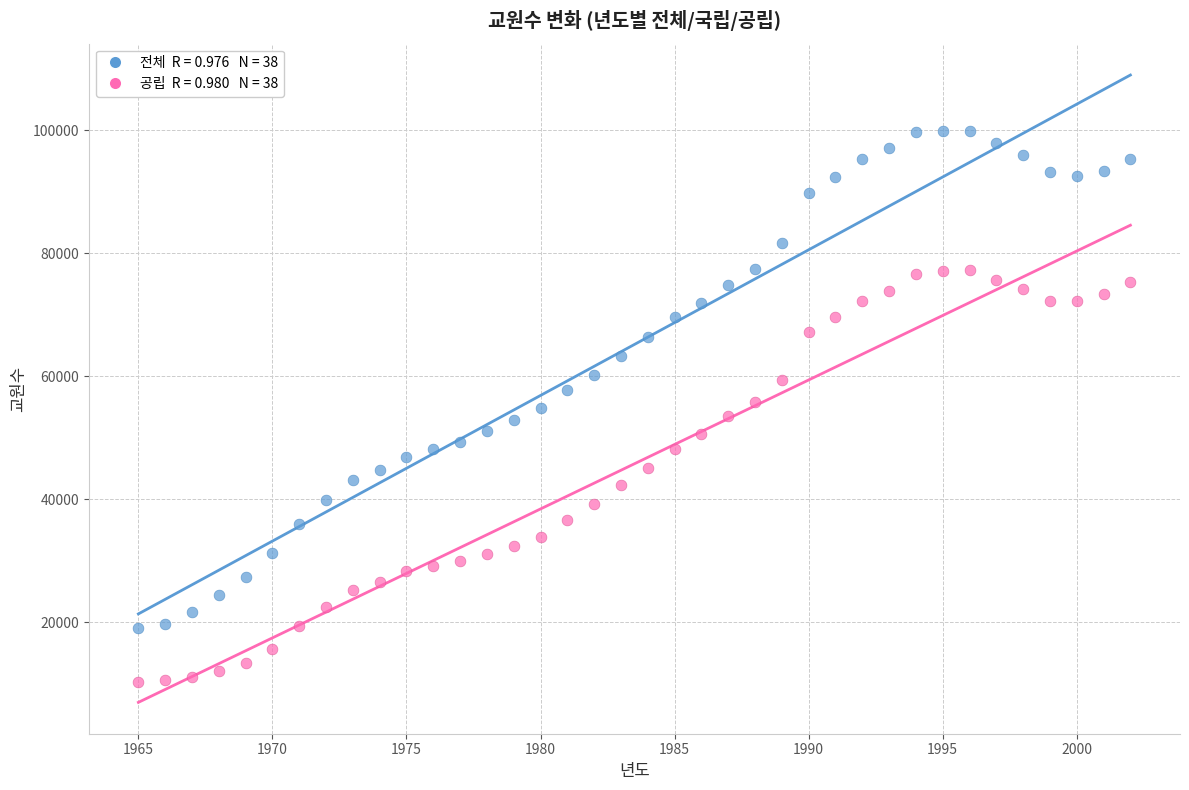

Across all data points, what is the range of X values (max minus min)?

37